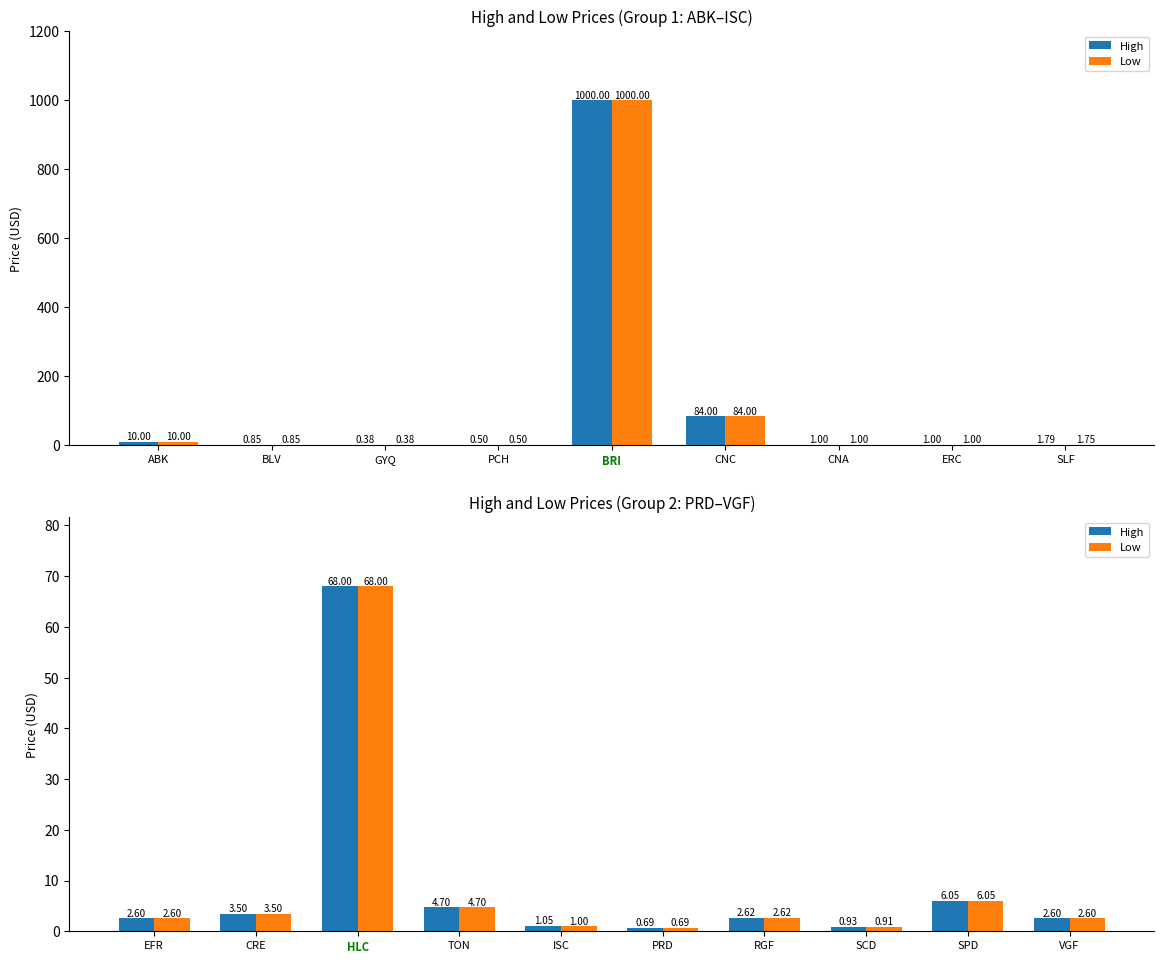

Are the bars horizontal?

No